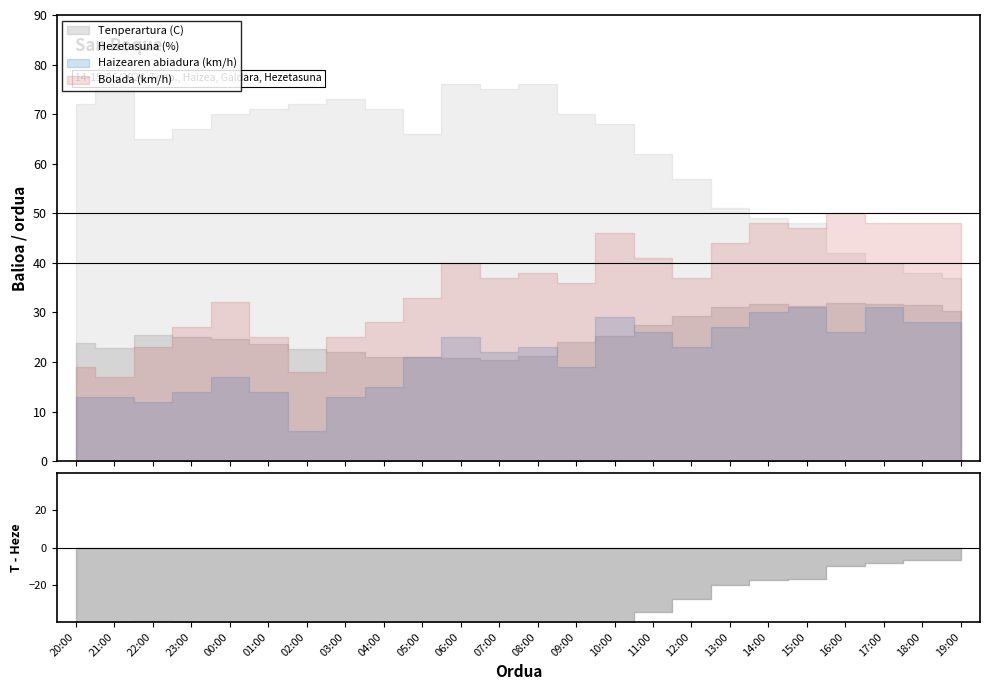

How many distinct data groups are displayed?

4